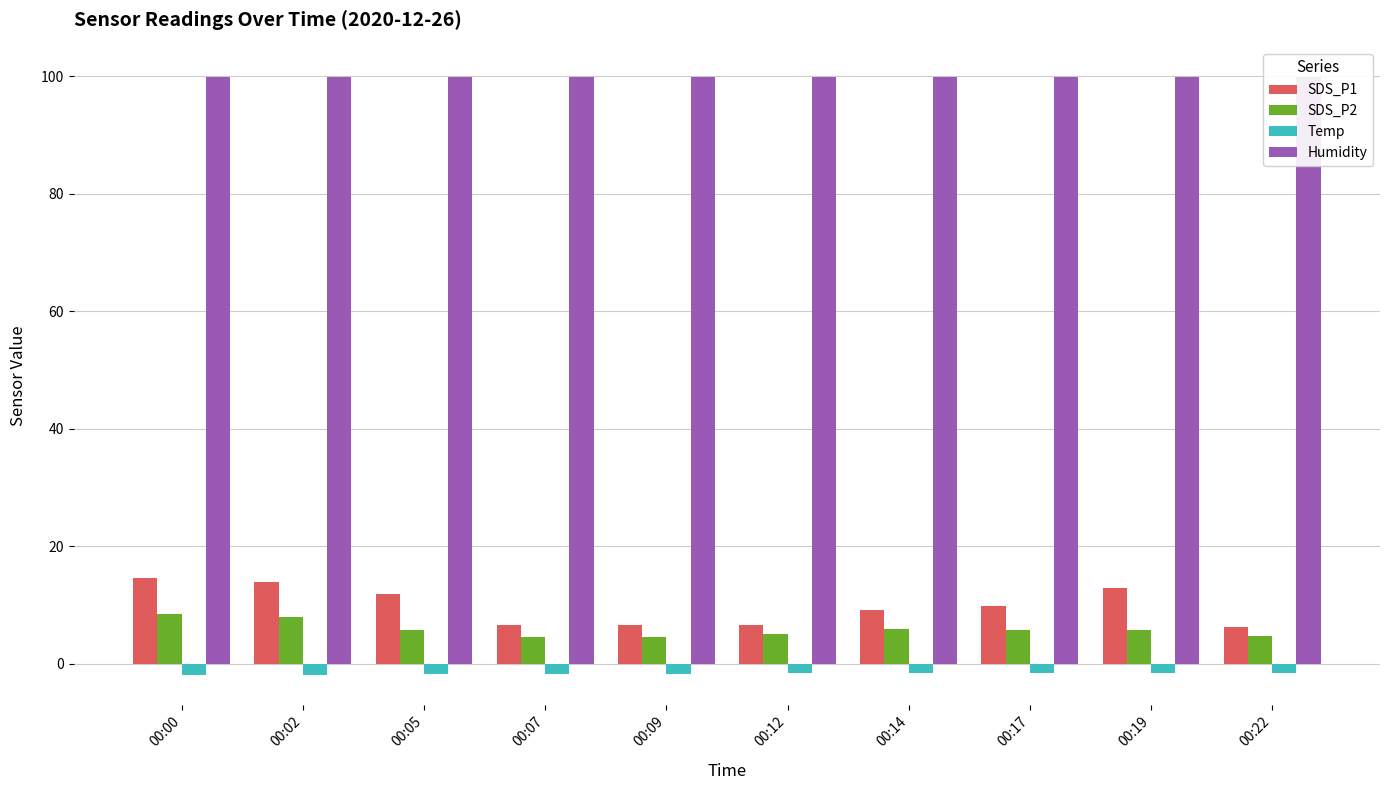

Read the SDS_P1 value at 00:17.

9.9